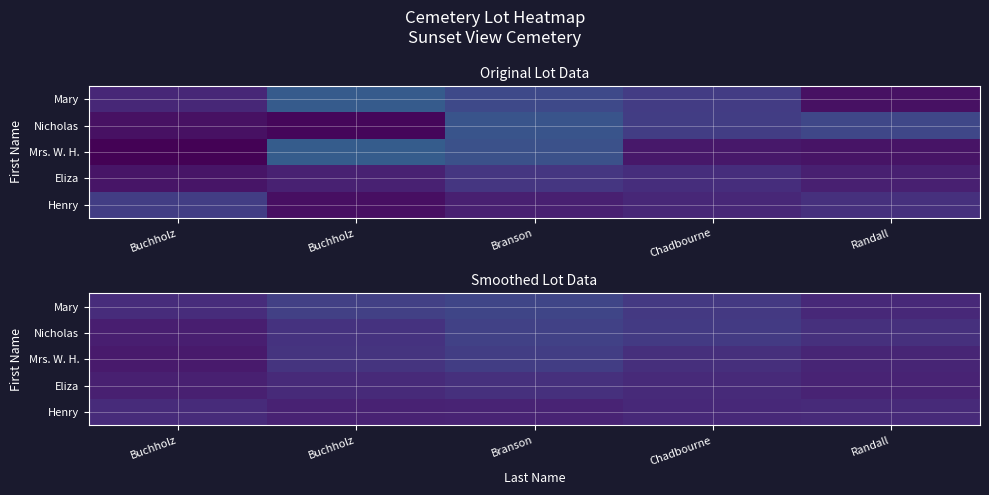

Count the Nicholas values in the range 0 to 1.

5